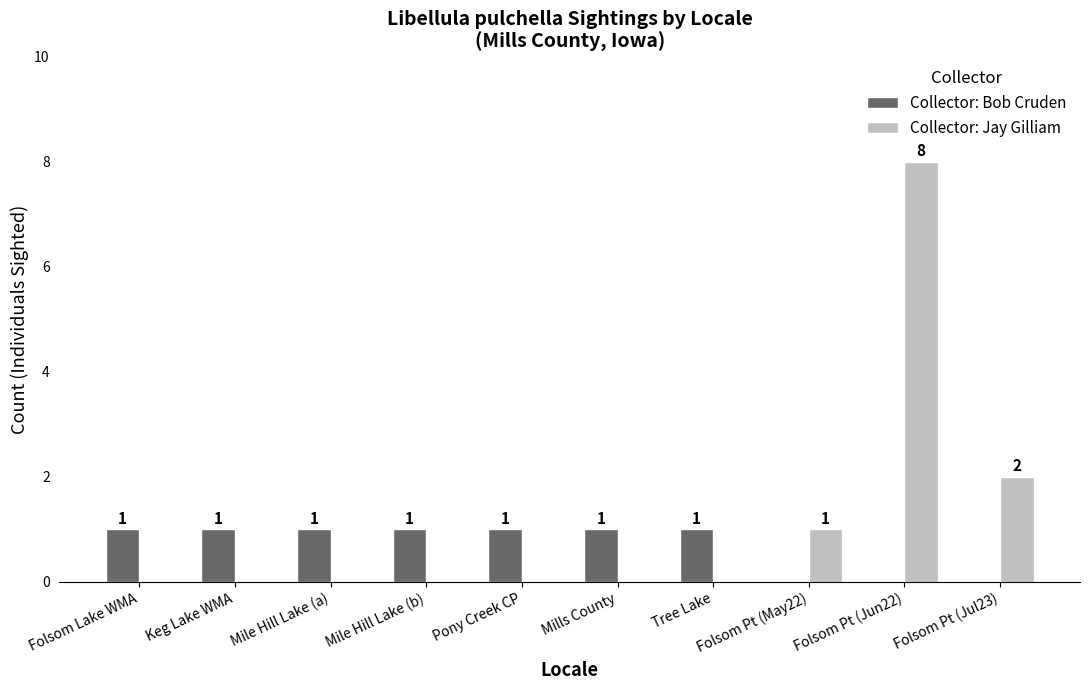

Which series has the largest total across all categories?

Collector: Jay Gilliam